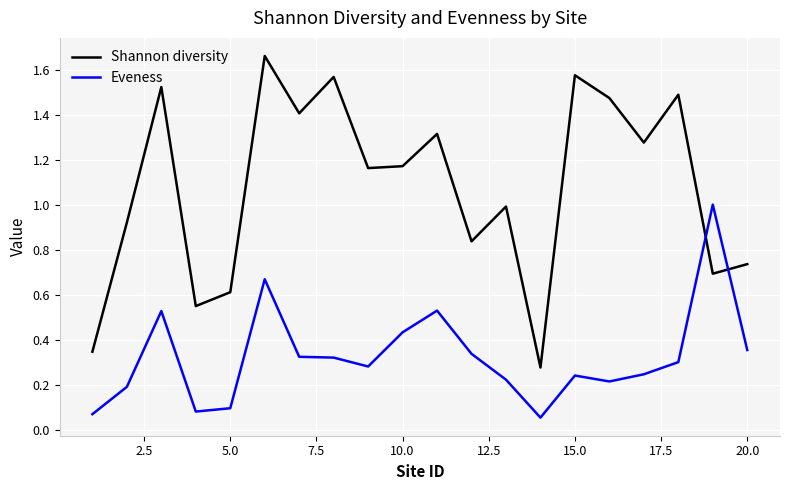

How many intersections are there between Eveness and Shannon diversity?

2